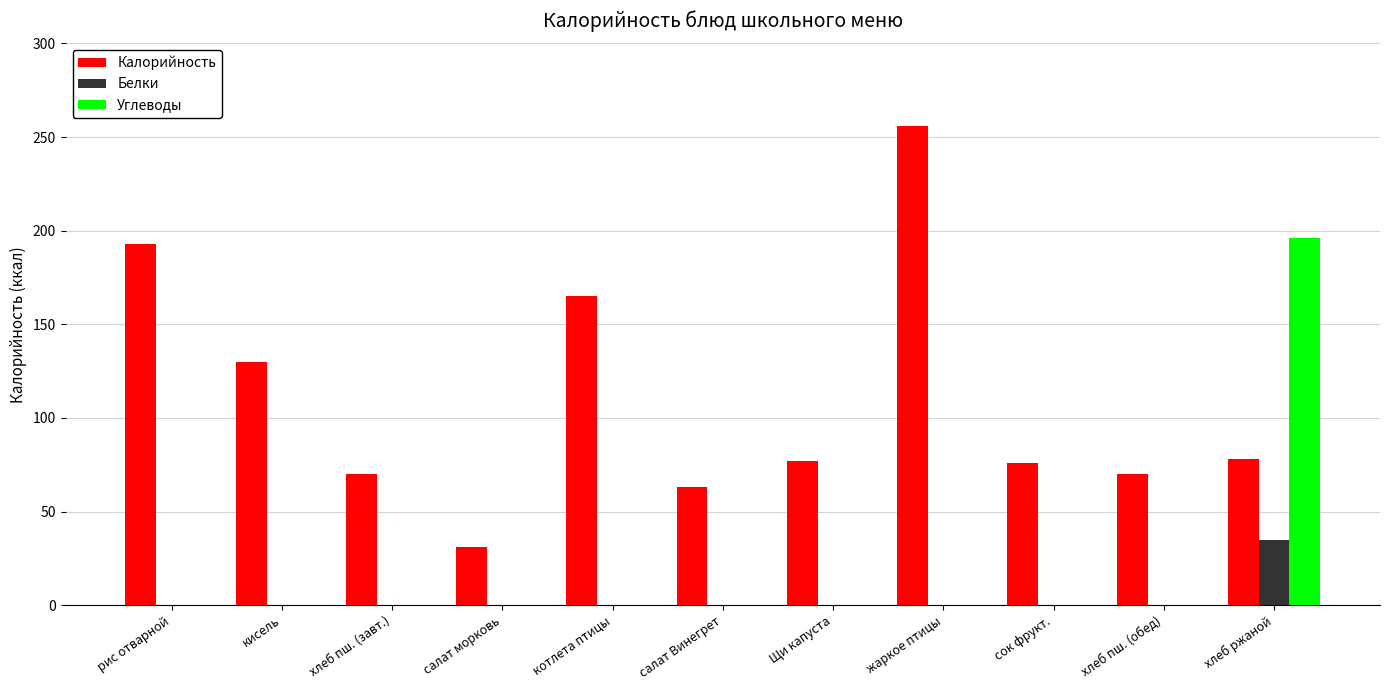

What is the average value of the Белки series?

3